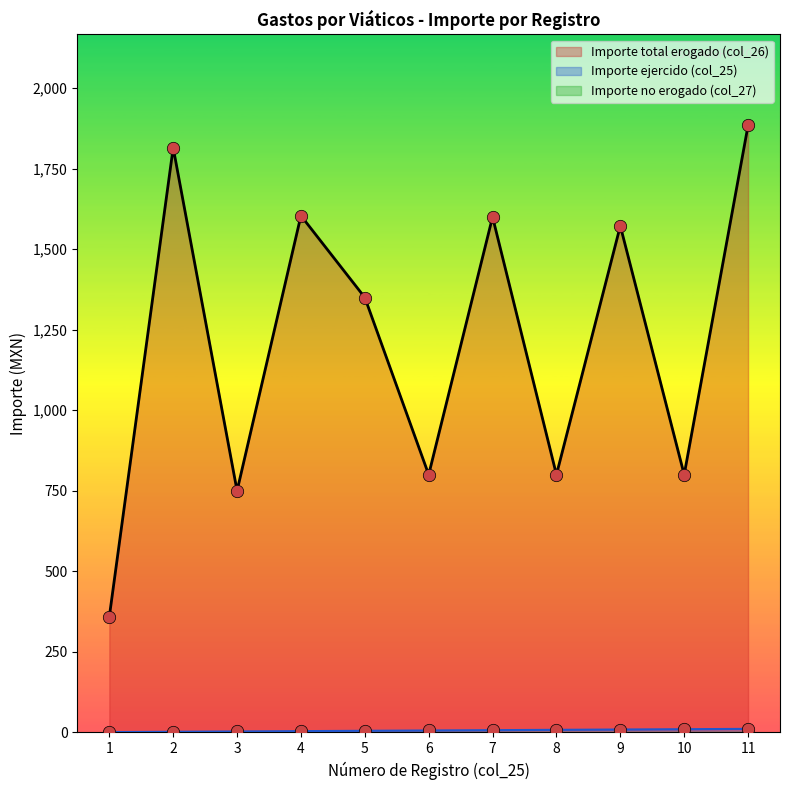

At which category is the sum across all series the highest?

11